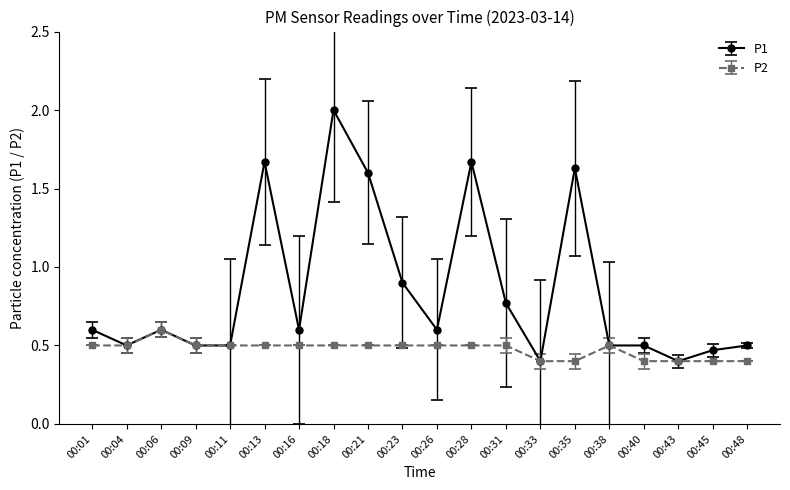

What is the spread (max minus min) of values at 00:35?

1.2